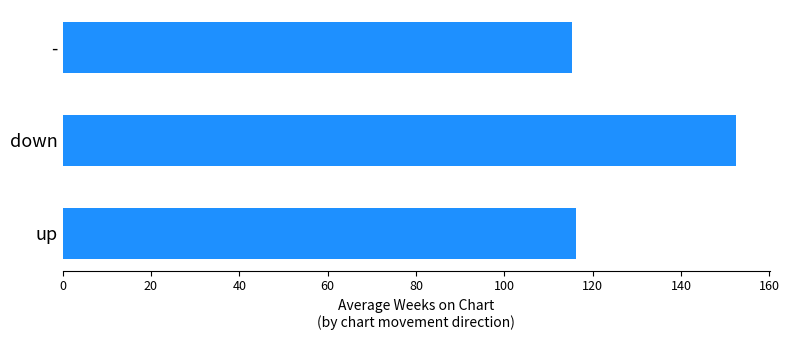

The chart shows a value of 68.4 at down. True or false?

False